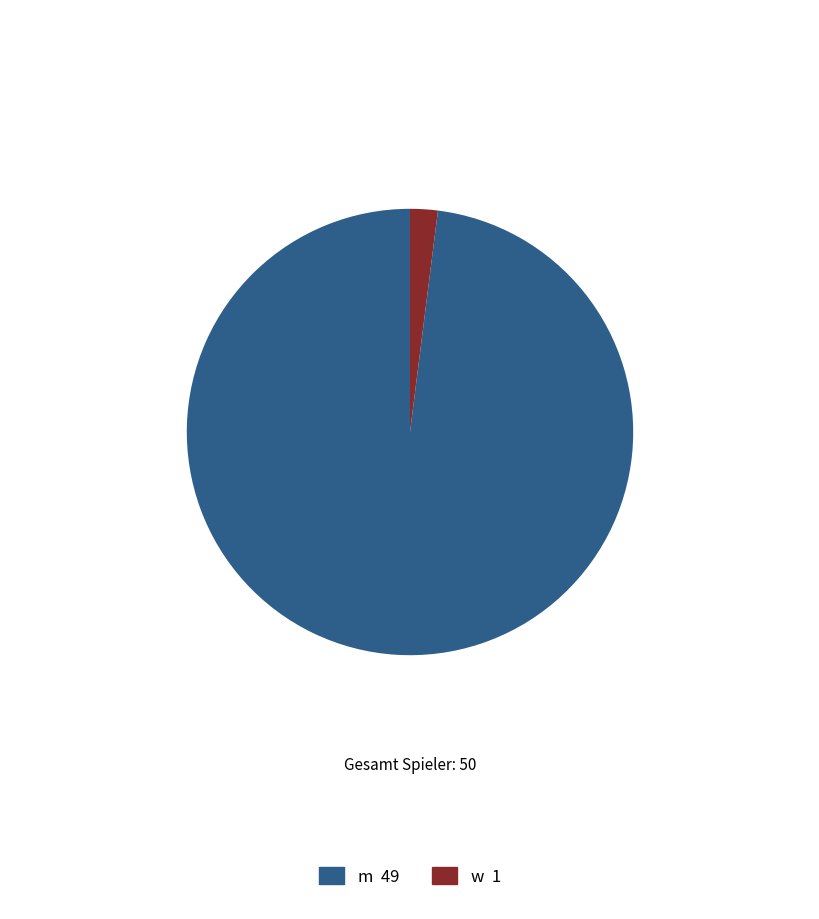

Does any single category account for the majority?

Yes